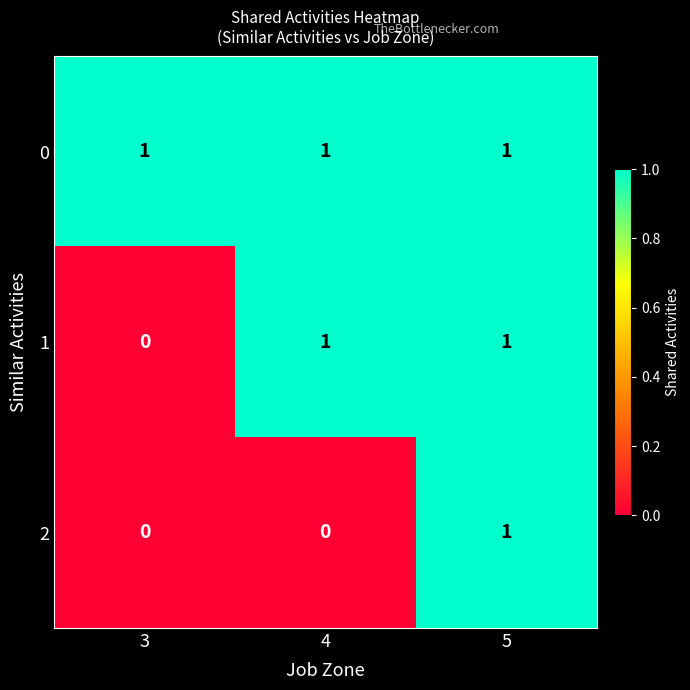

Is it true that 0 equals 1 at 3?

True